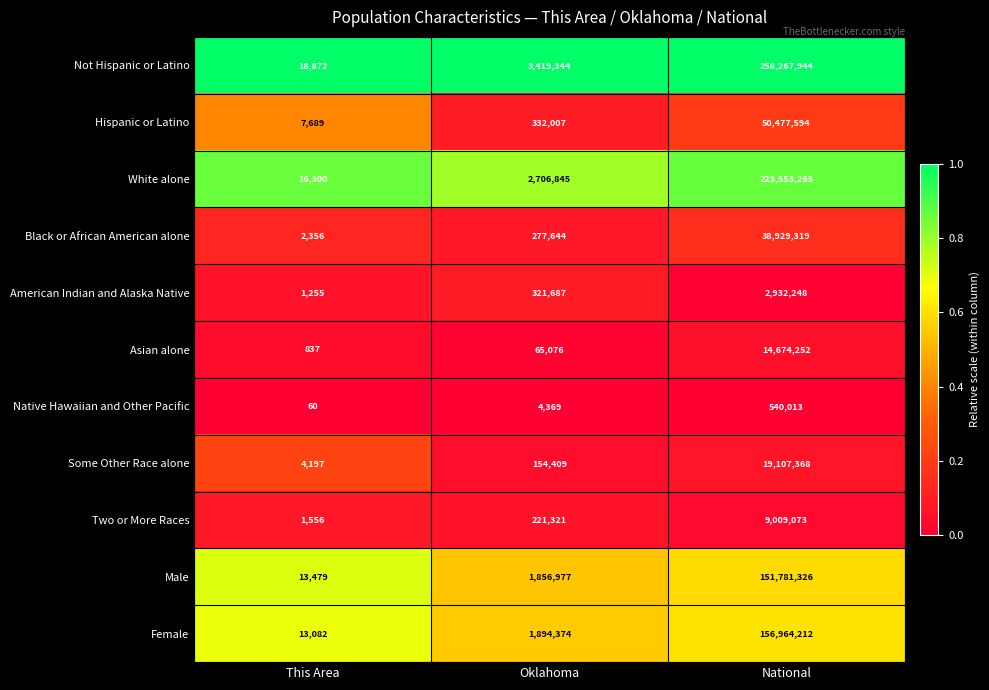

At which label does American Indian and Alaska Native reach its minimum?

This Area